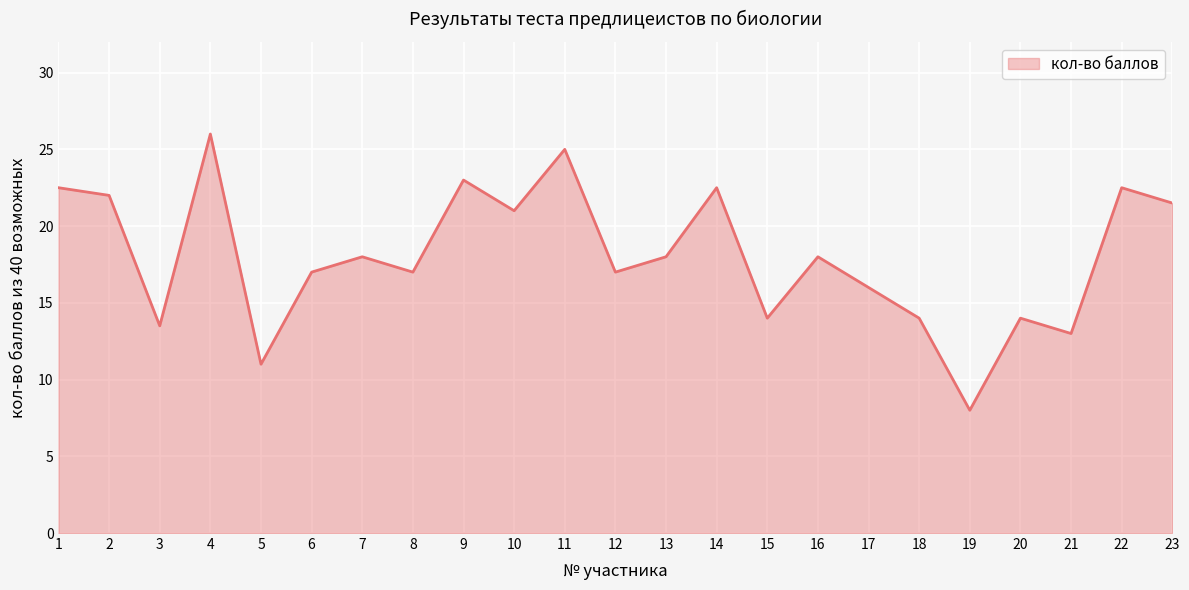

True or false: there are more than 0 points higher than both neighbors.

True